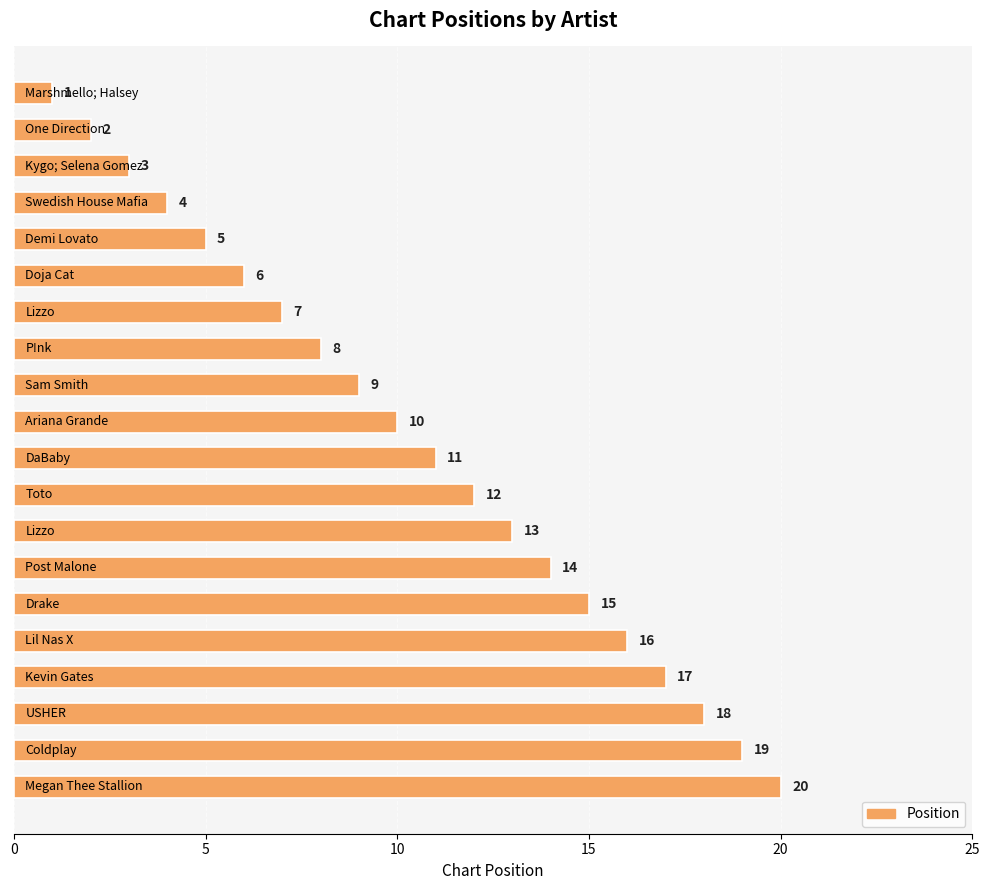

What is the greatest value displayed?

20